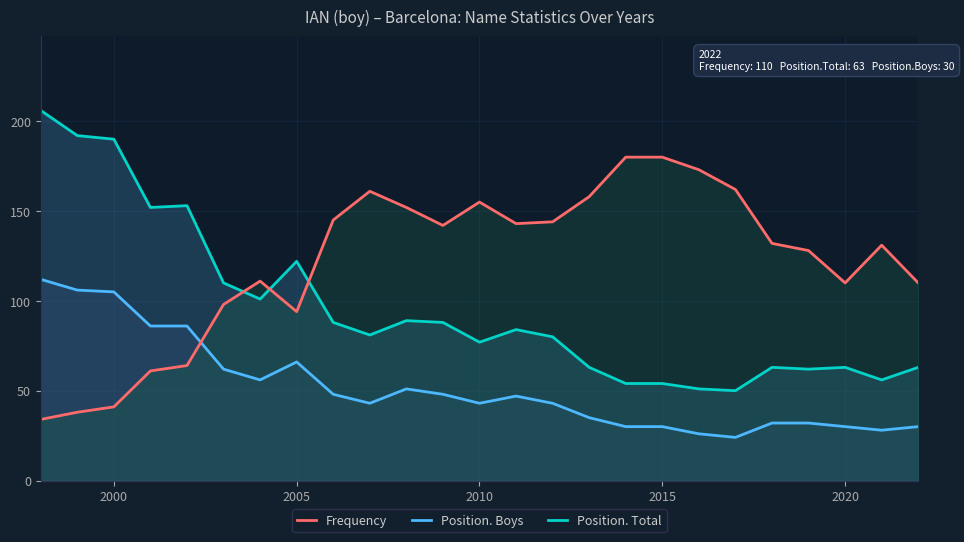

Where is Position. Boys nearest to the value 68?

2005